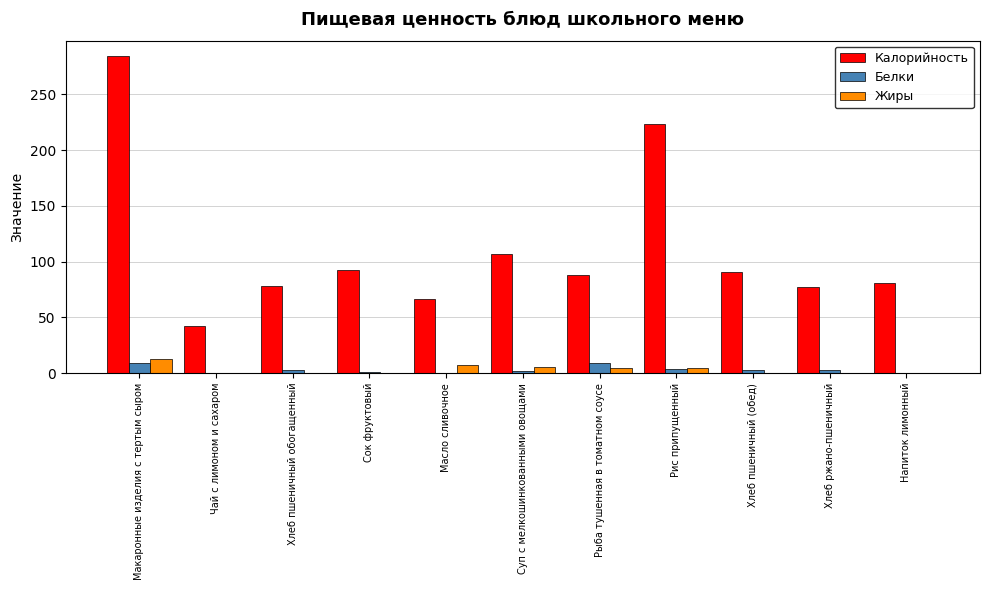

How many data points does each series have?

11